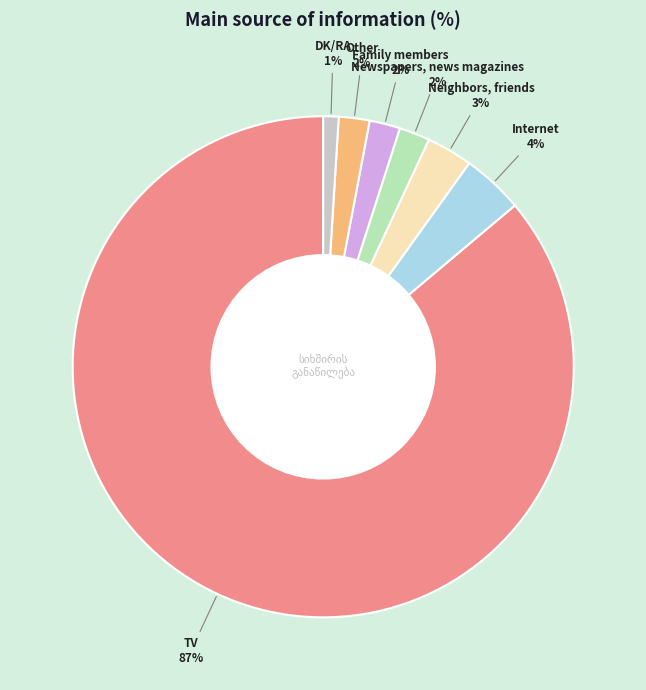

Is it true that DK/RA is 11% of the pie?

False